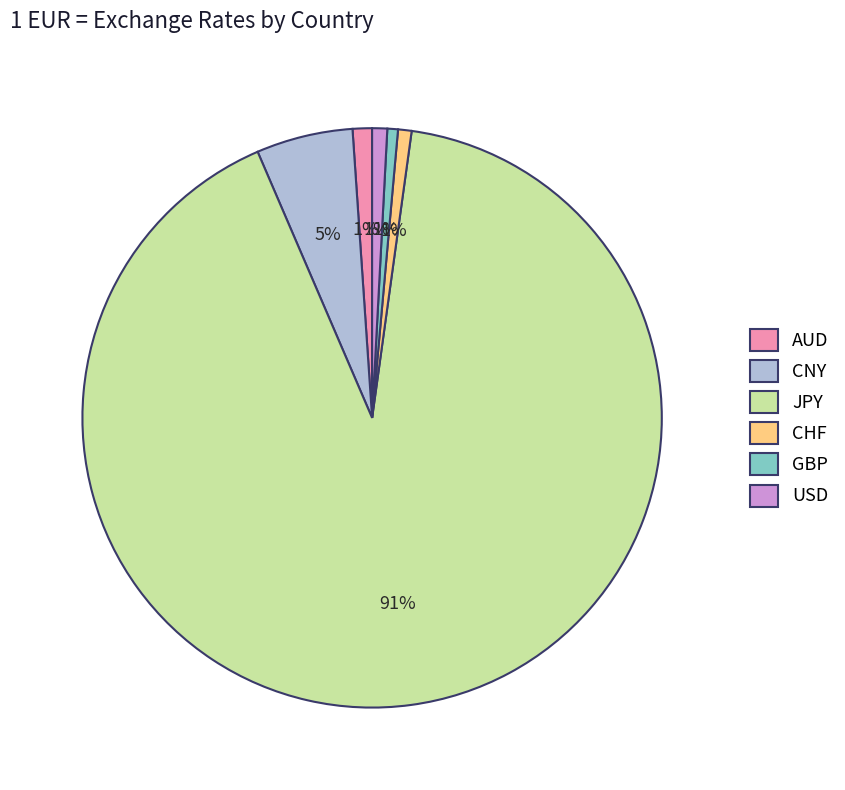

Between JPY and CHF, which is larger?

JPY